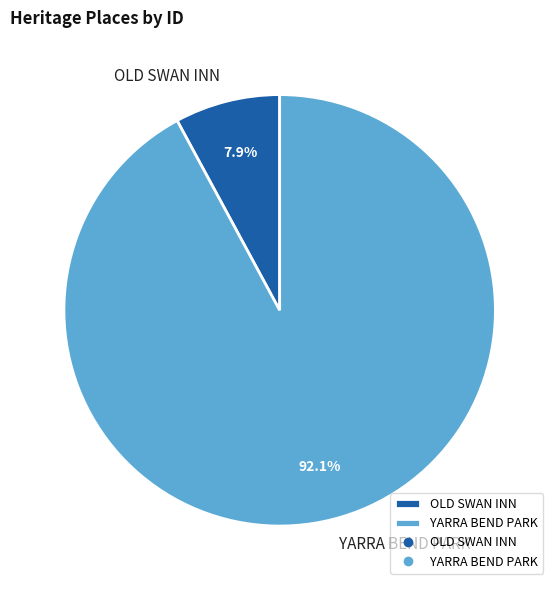

The OLD SWAN INN slice represents 1% of the pie. True or false?

False